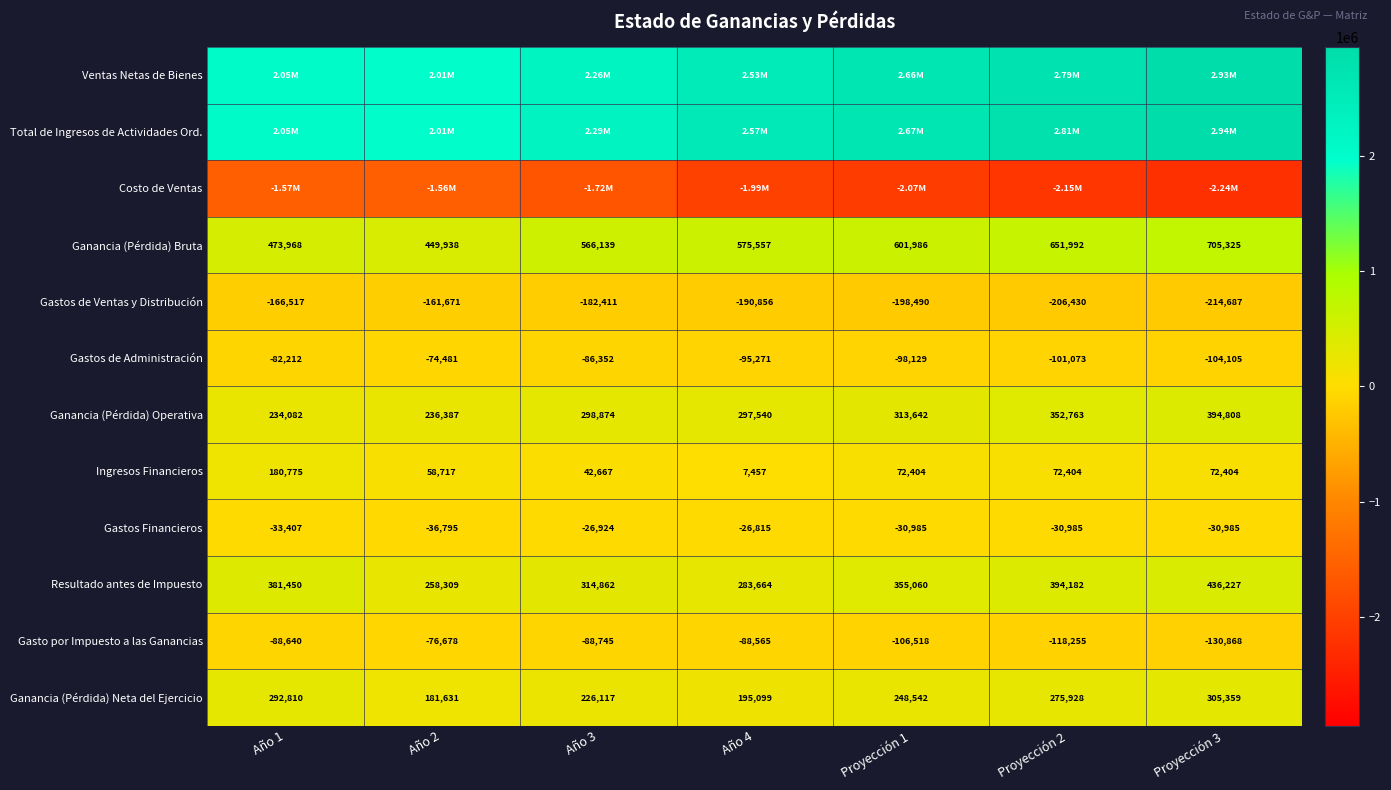

True or false: Gasto por Impuesto a las Ganancias has a value of -123920.0 at Año 3.

False